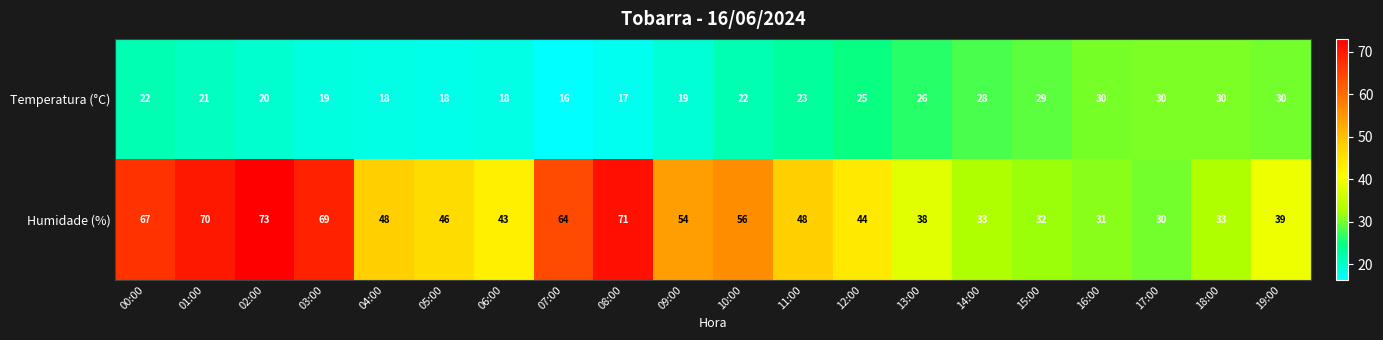

What value does the Humidade (%) series have at 09:00, to the nearest 10?

50